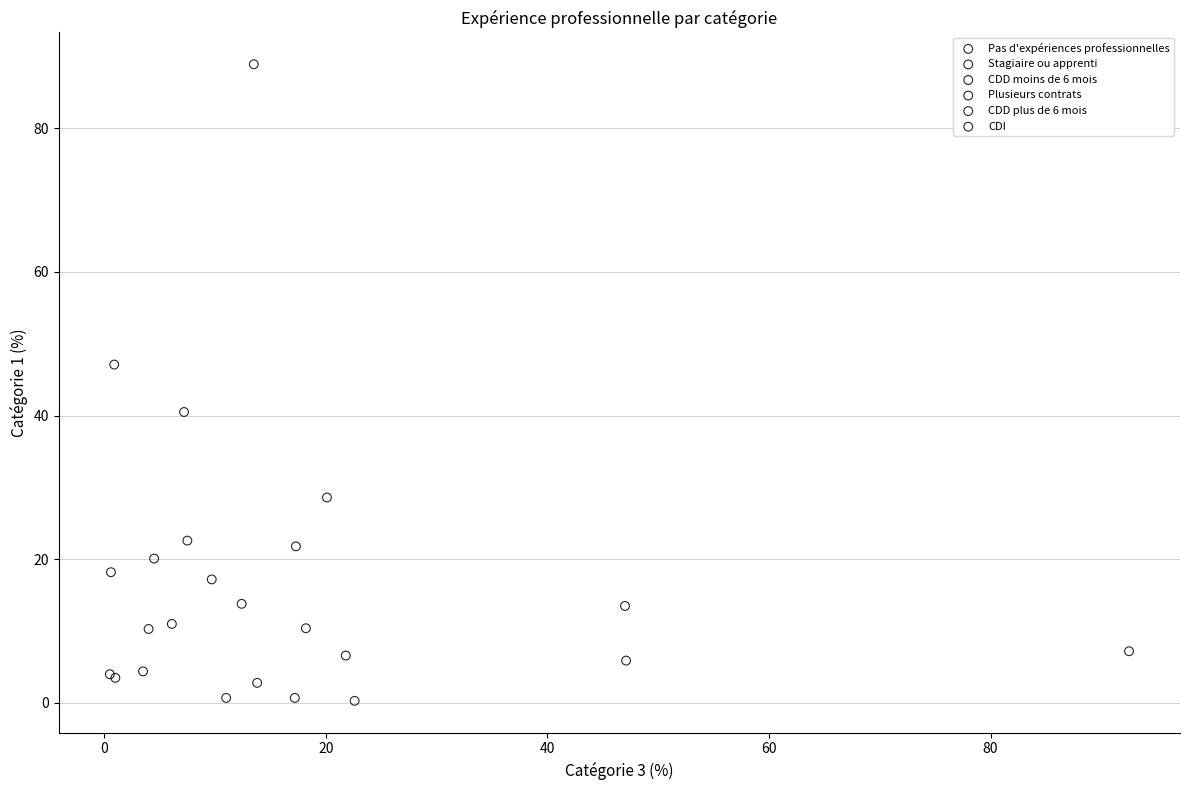

Which series has the largest Y range (max minus min)?

Pas d'expériences professionnelles